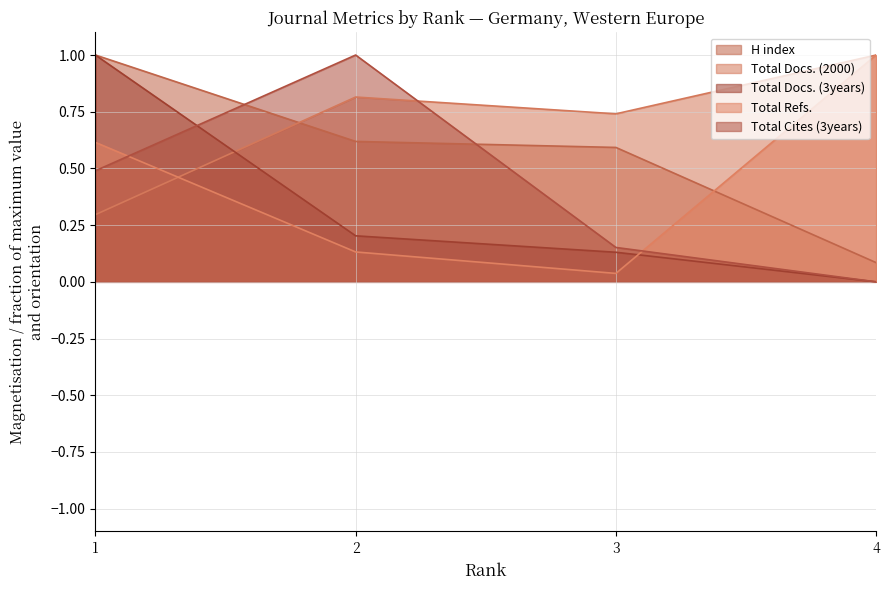

Between 3 and 4, which is larger?

3